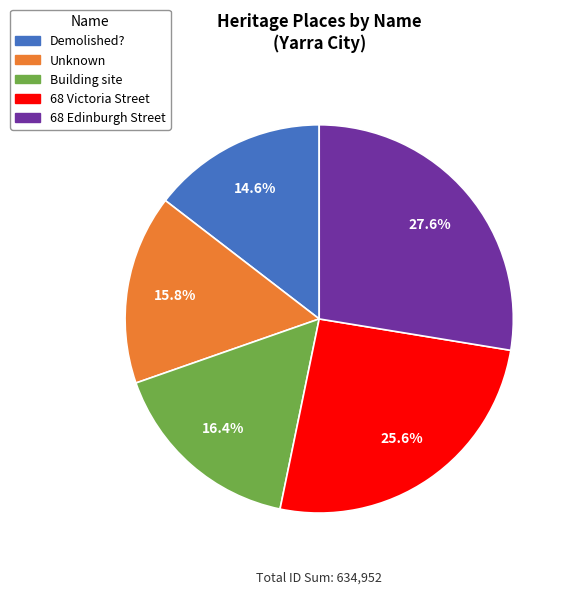

How many slices are in this pie chart?

5